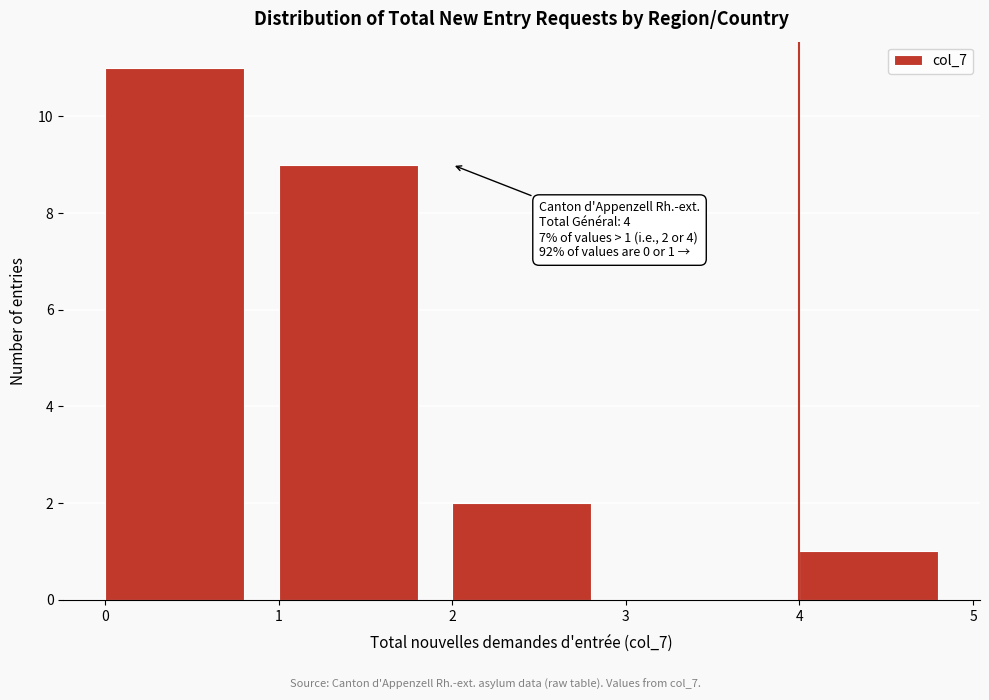

Which range on the x-axis has the tallest bar?

0 to 1